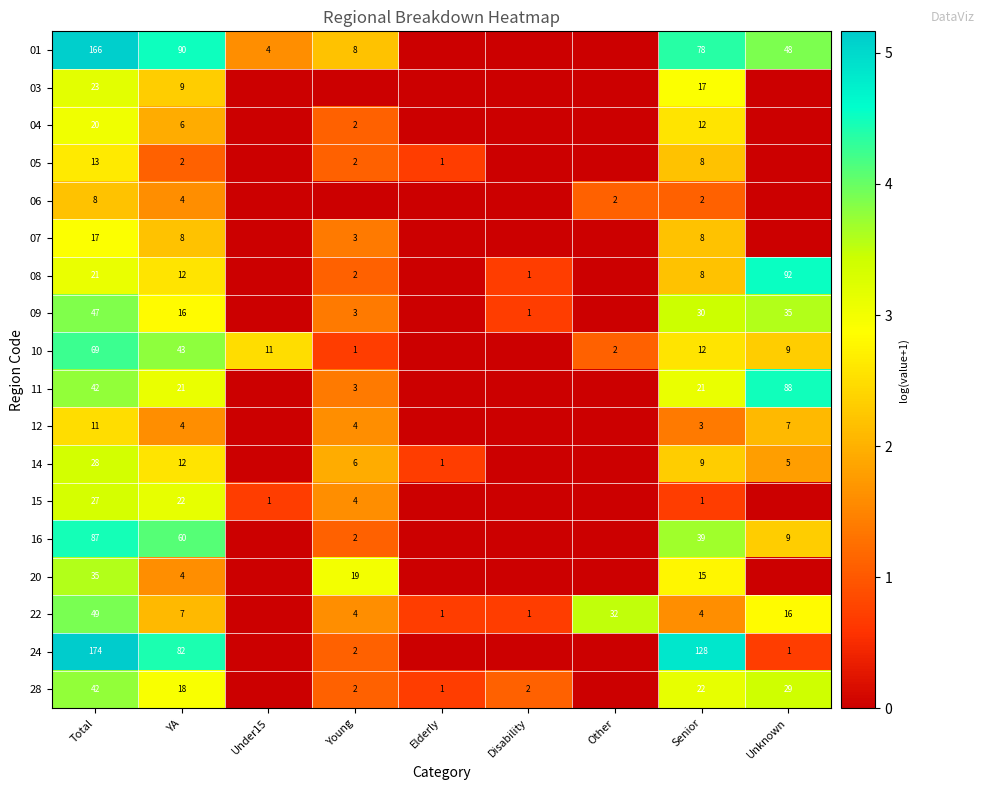

The 22 series shows 0.3 at Elderly. True or false?

False